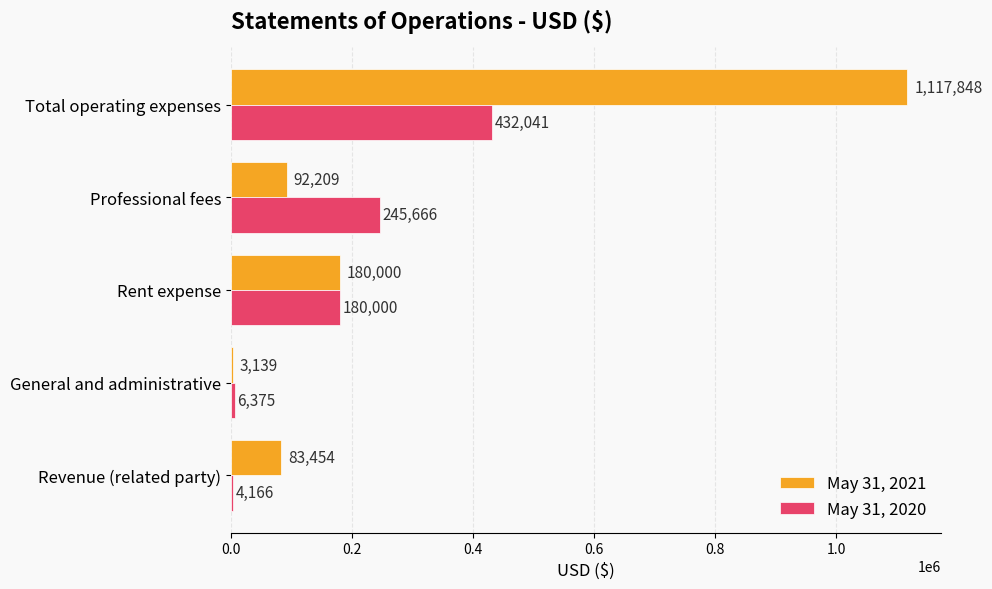

Between Rent expense and Professional fees, which series saw the biggest shift?

May 31, 2021